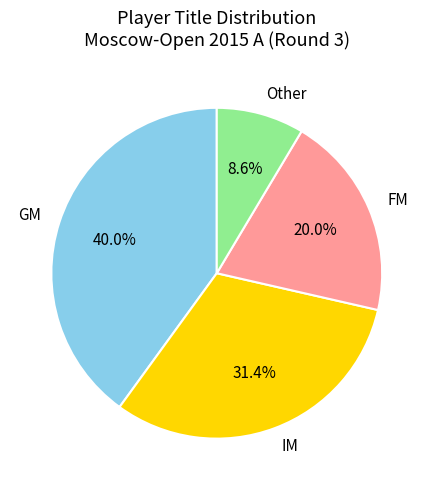

Is there a majority slice in this chart?

No